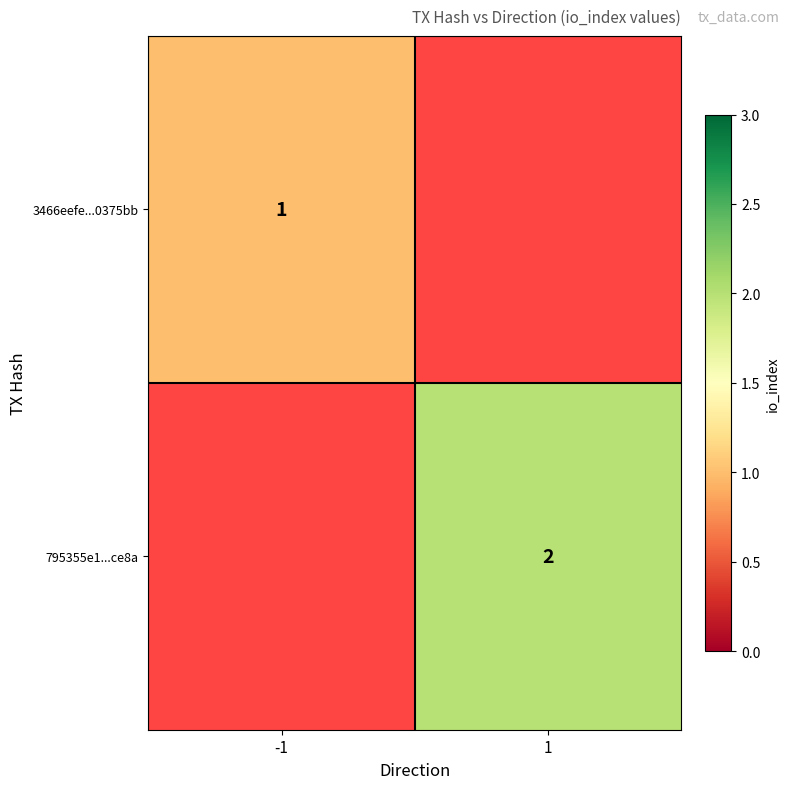

The 795355e1...ce8a series shows 3 at 1. True or false?

False